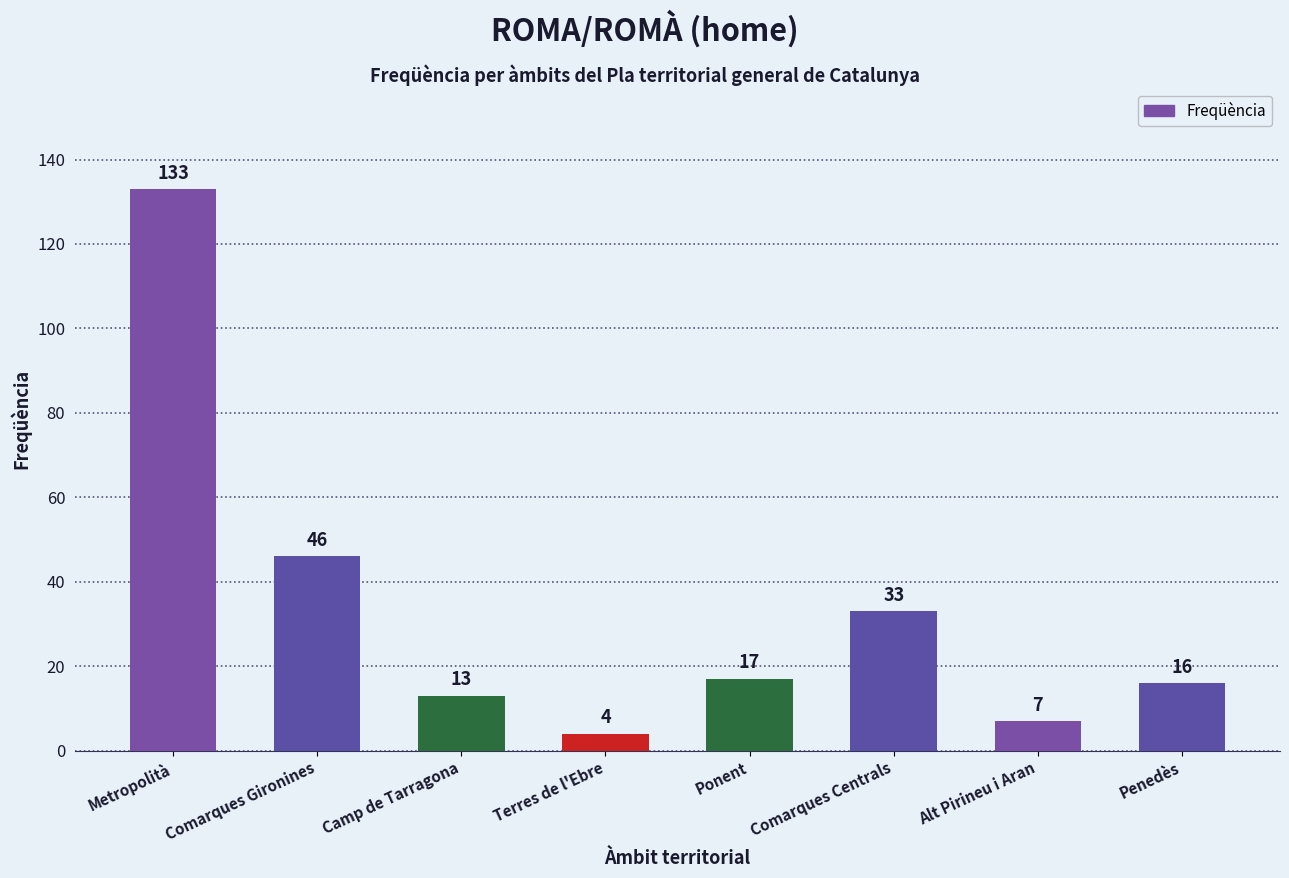

The value at Ponent is 17. True or false?

True